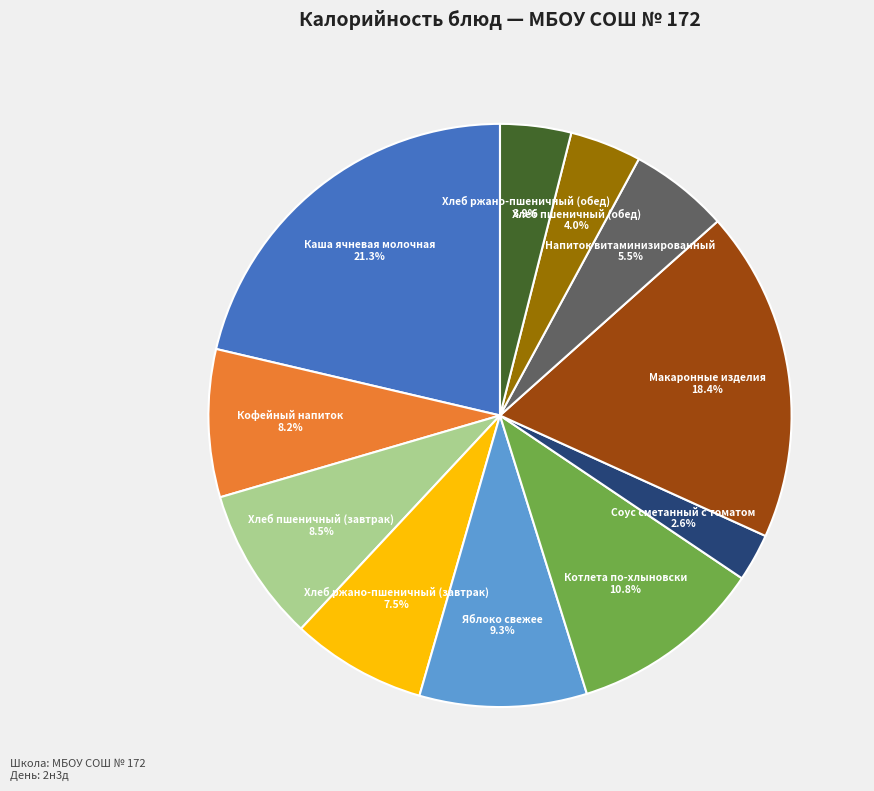

Is there any slice that represents more than half of the pie?

No